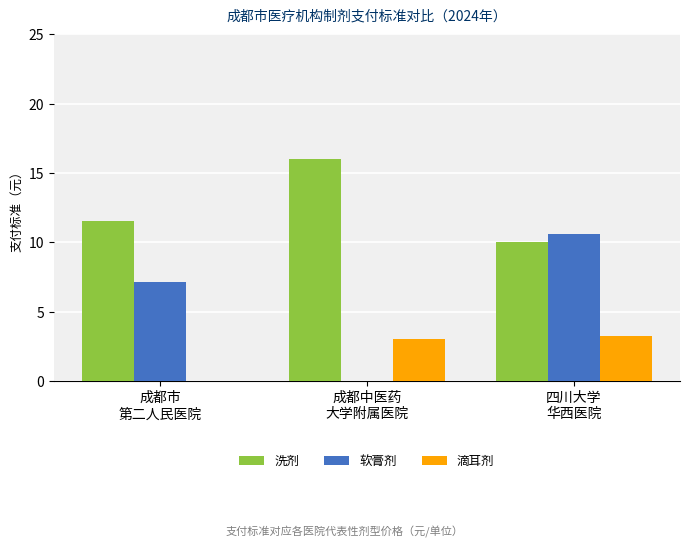

Which series has the largest total across all categories?

洗剂